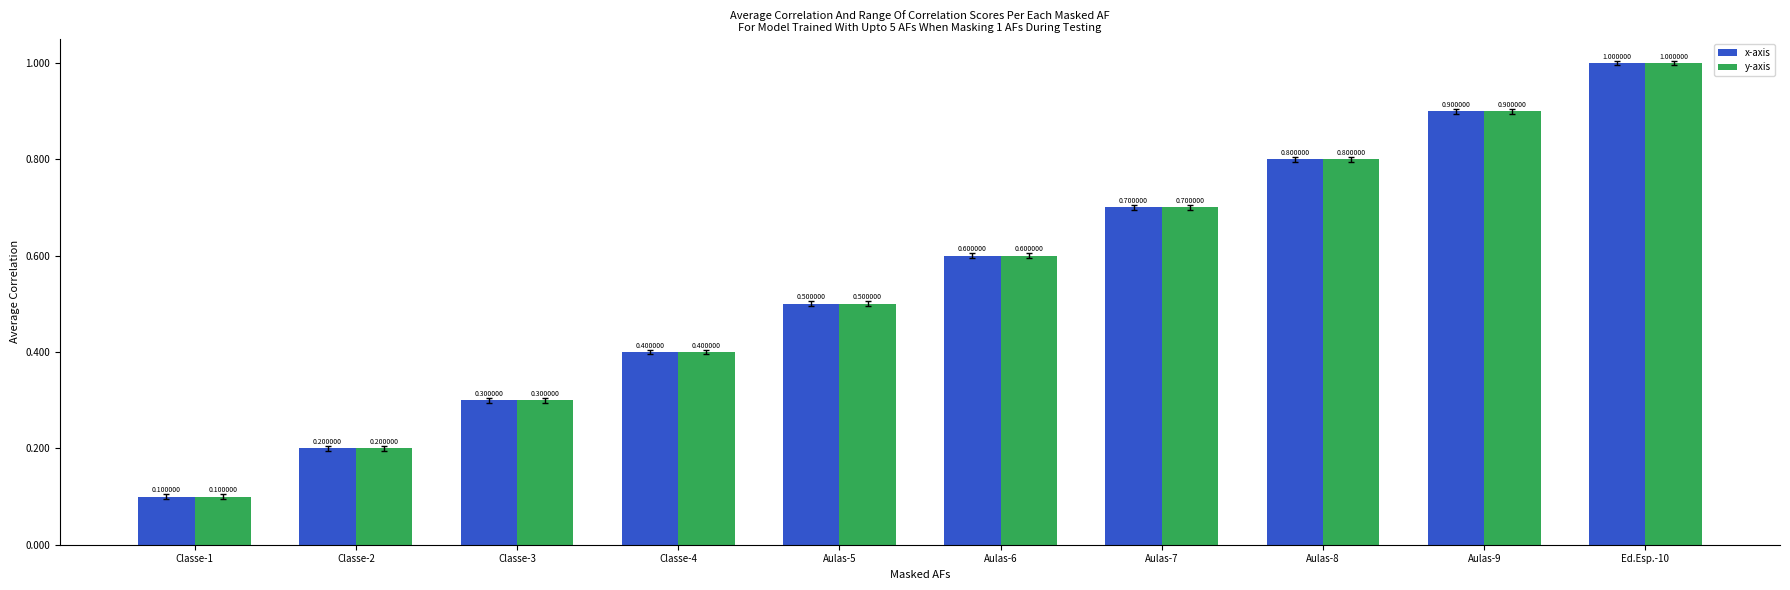

What is the difference between the maximum and second lowest values in the x-axis series?

0.8